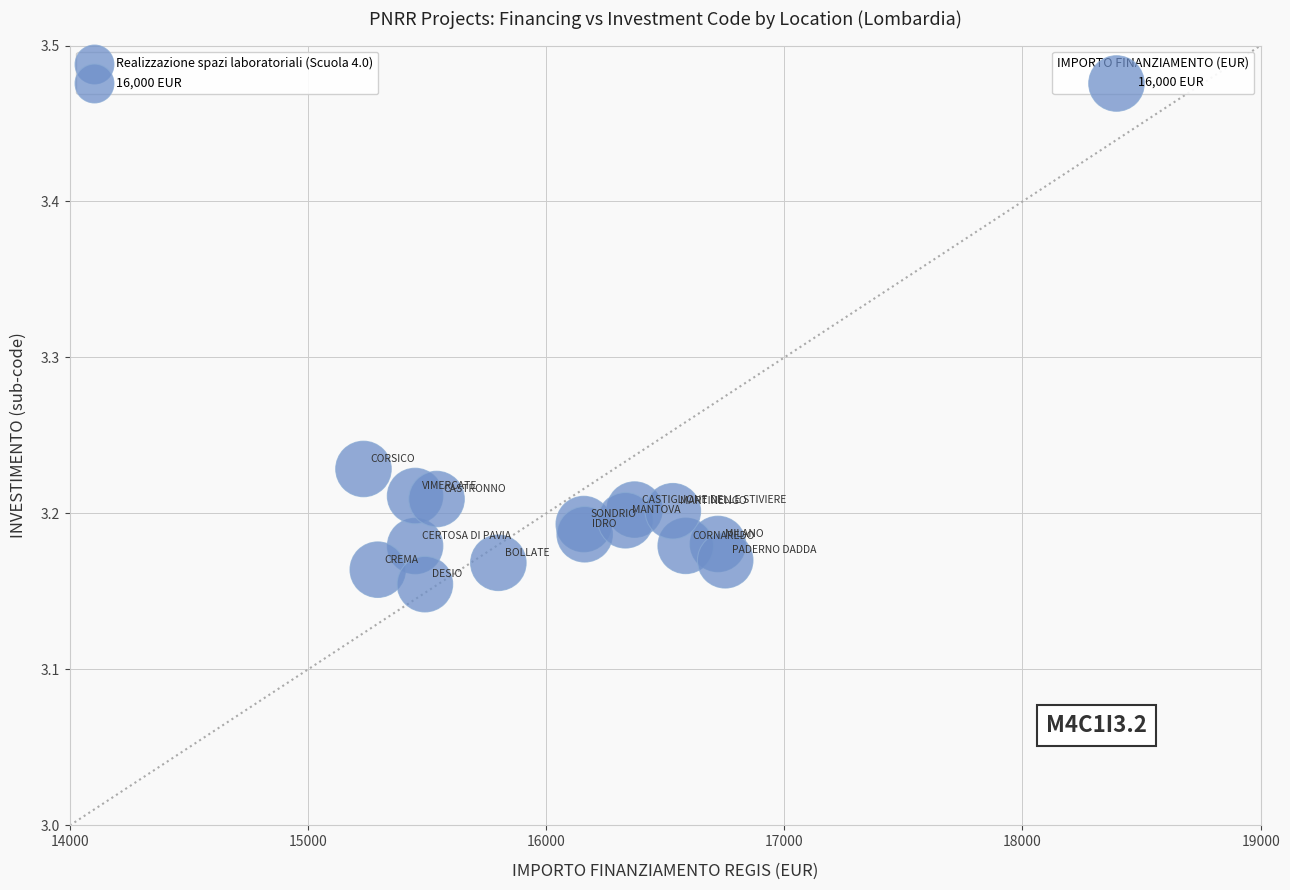

What is the range of X values (max minus min)?

1518.9